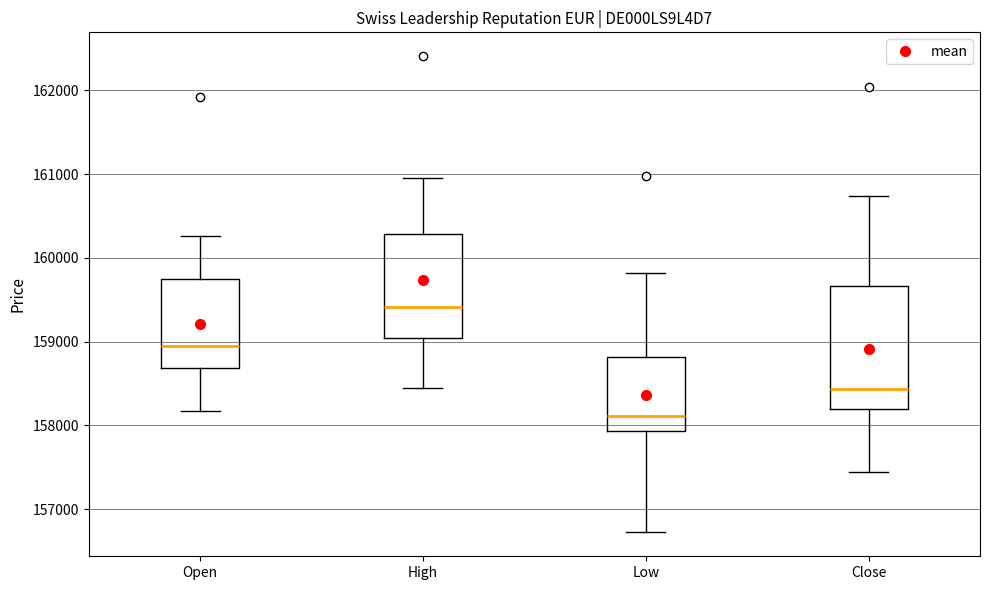

Reading left to right, transcribe this box plot: for each box, give where its median line is, the range the box spans, and where its two whiskers end, as read against the y-axis. The values are not printed on the chart, so give them approximately, as read against the axis.

Open: median 159000, box 158700 to 159800, whiskers 158200 to 160300
High: median 159400, box 159000 to 160300, whiskers 158500 to 160900
Low: median 158100, box 157900 to 158800, whiskers 156700 to 159800
Close: median 158400, box 158200 to 159700, whiskers 157400 to 160700